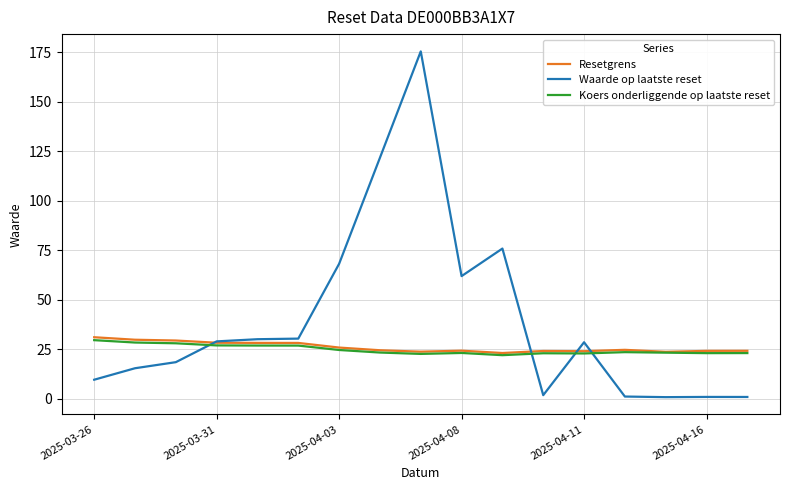

Which series has the largest total across all categories?

Waarde op laatste reset